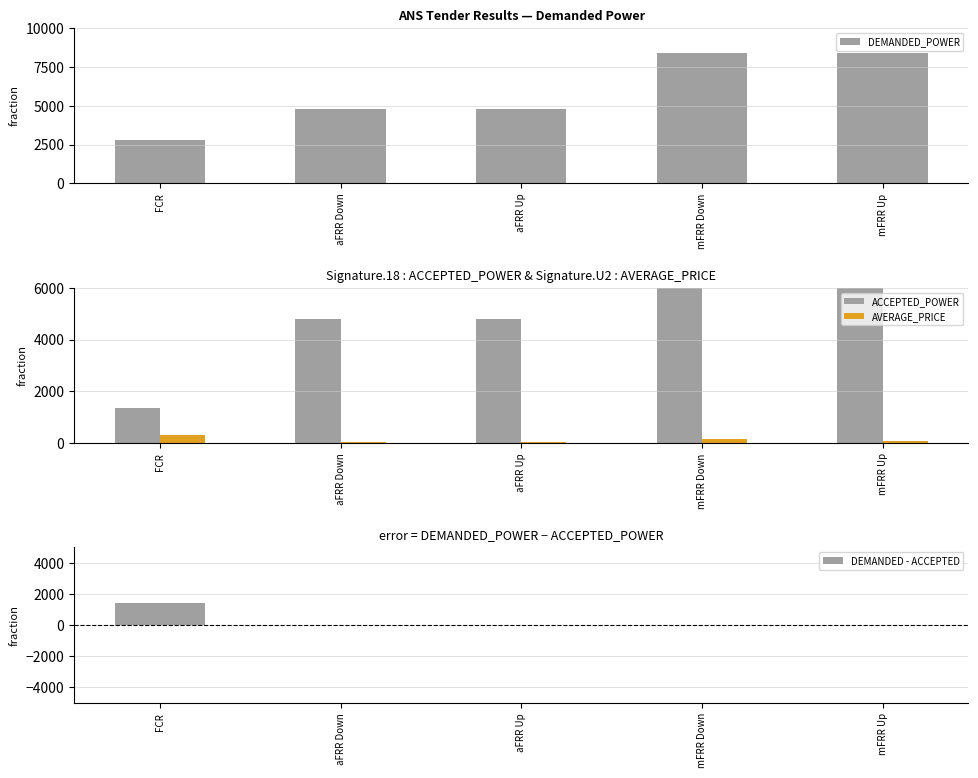

At which label does DEMANDED_POWER reach its minimum?

FCR